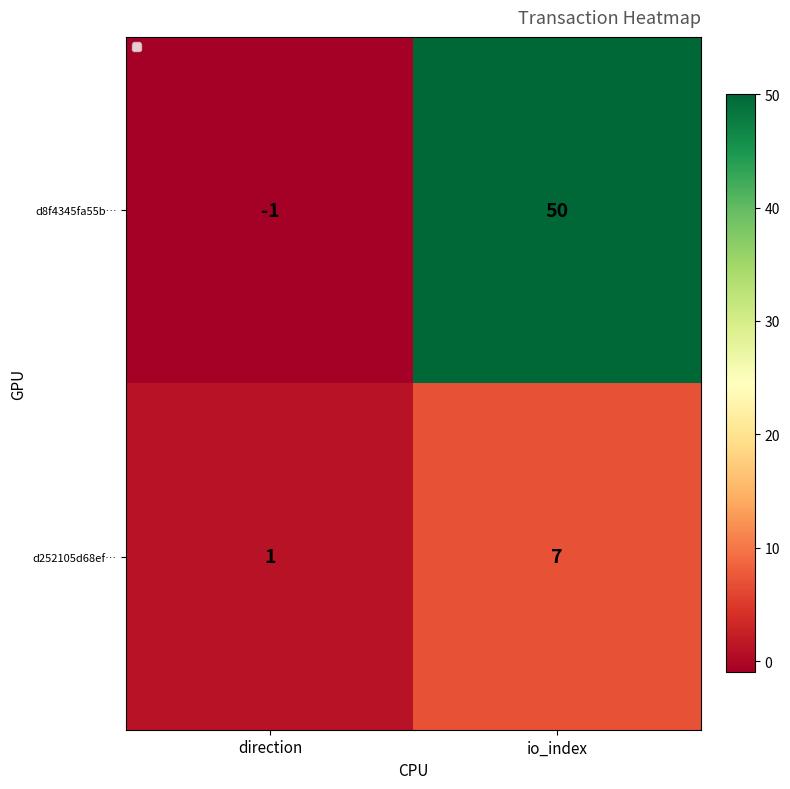

Rank the categories by d8f4345fa55b… value from lowest to highest.

direction, io_index